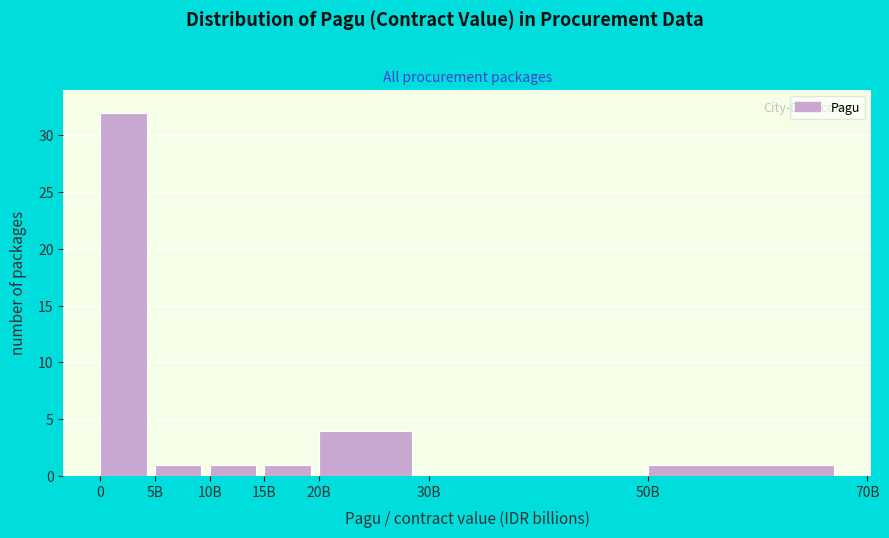

The value at 0 is 56. True or false?

False